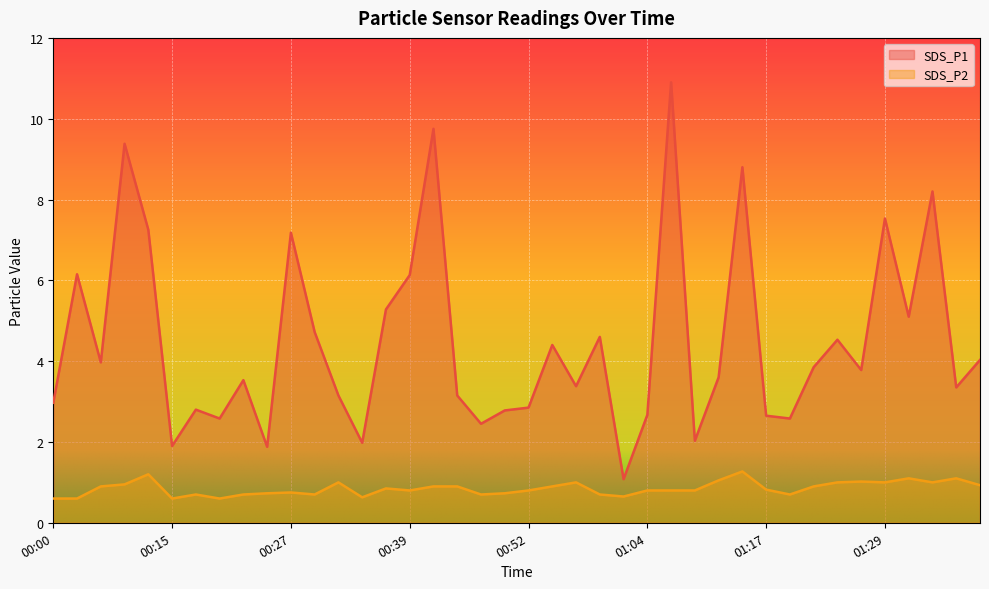

What is the sum of all SDS_P1 values?

178.9